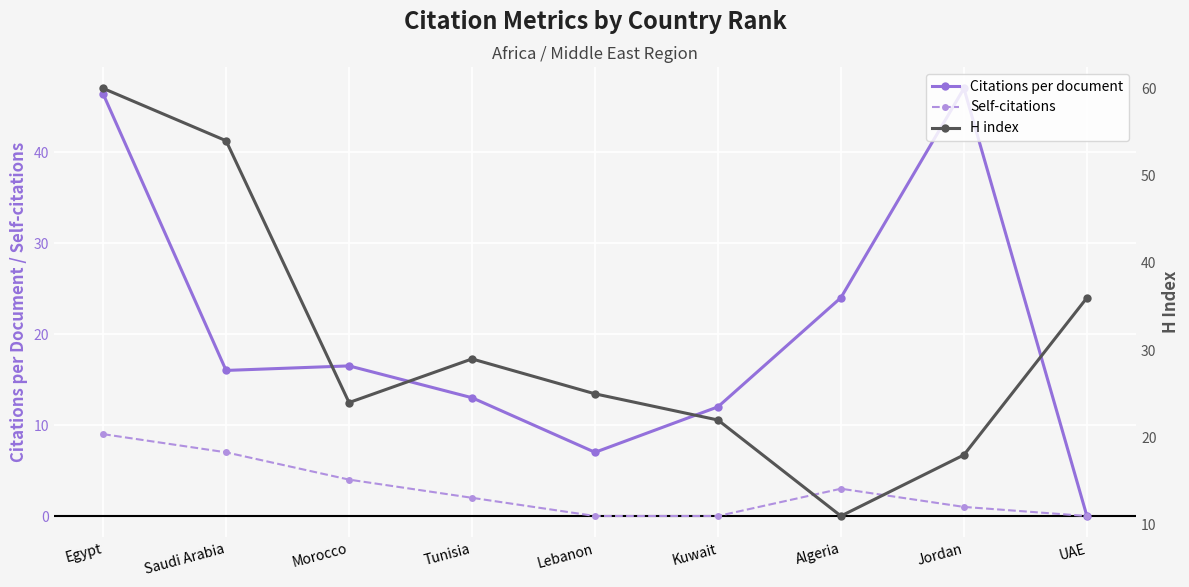

True or false: H index and Self-citations intersect in this chart.

False